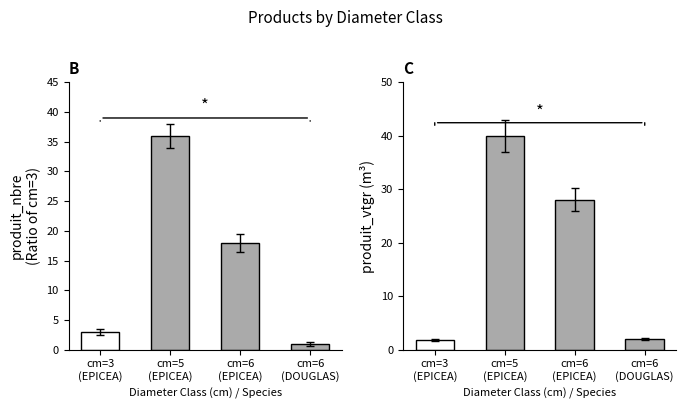

What is the value of the produit_nbre bar at the 4th from the left?

1.0